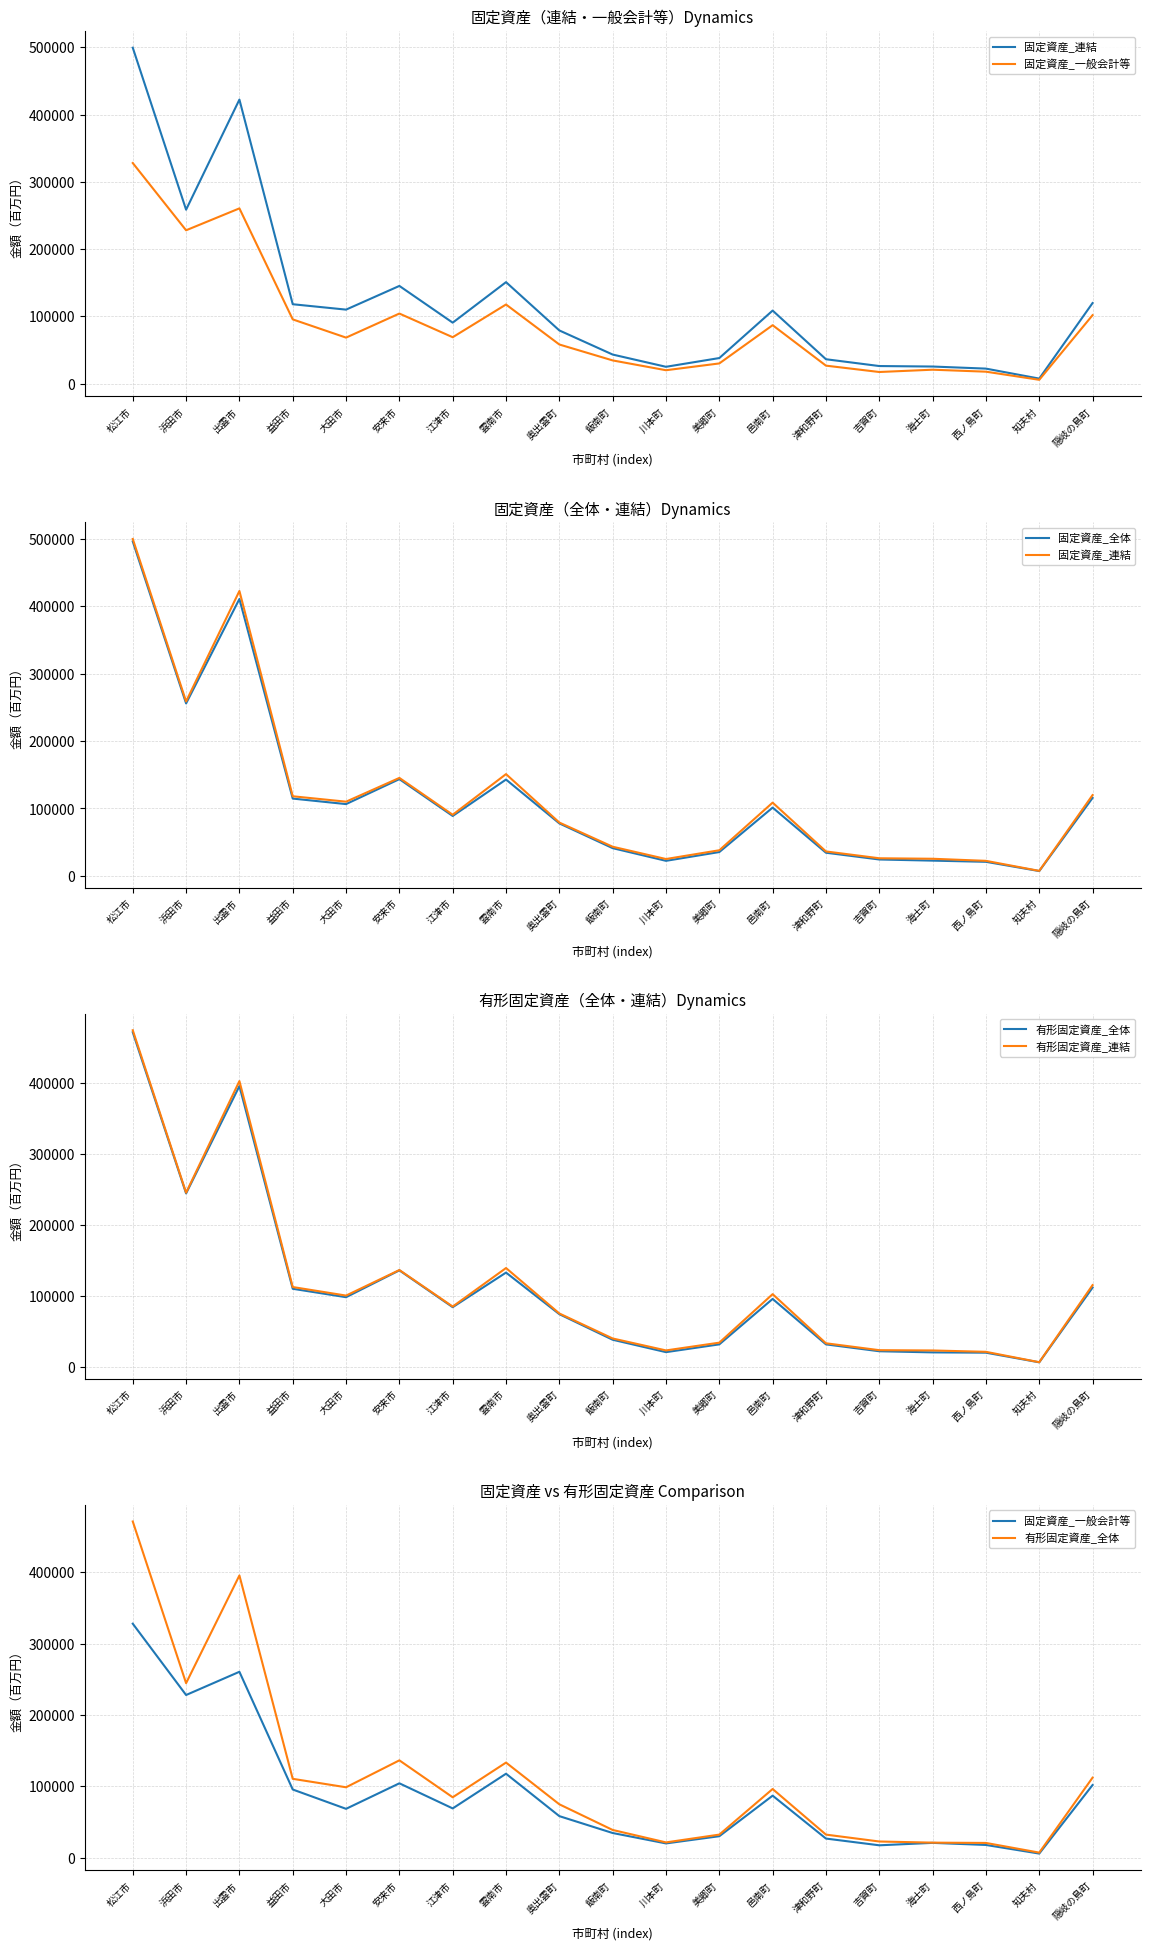

What position from the right is 安来市?

14